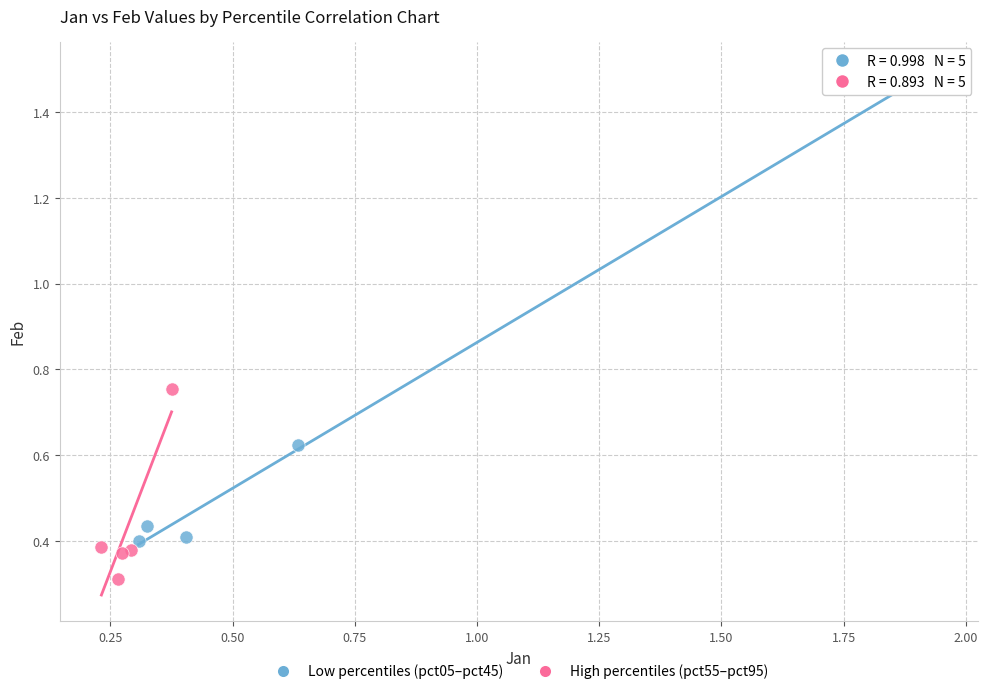

What are all the series names shown in the legend?

Low percentiles (pct05–pct45), High percentiles (pct55–pct95)